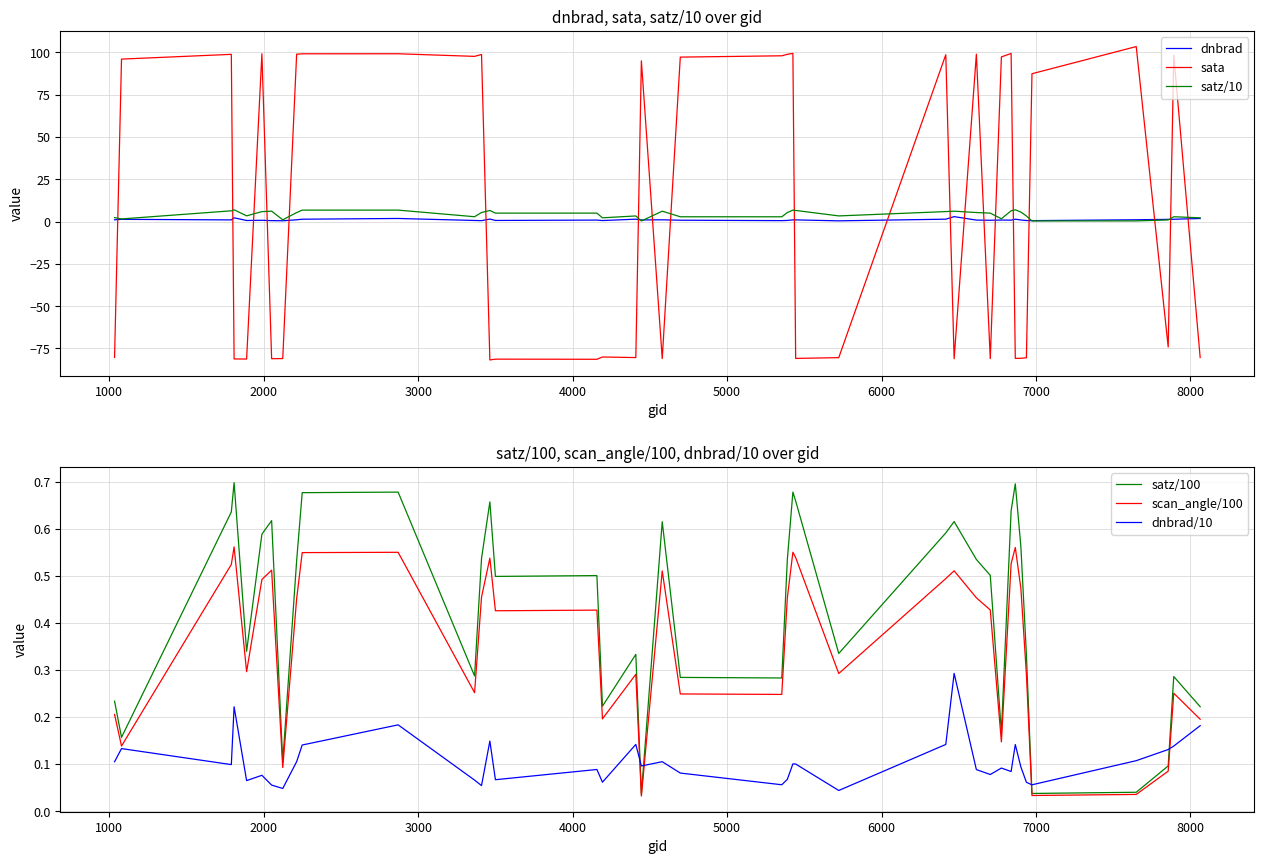

How many times do dnbrad and sata cross each other?

20